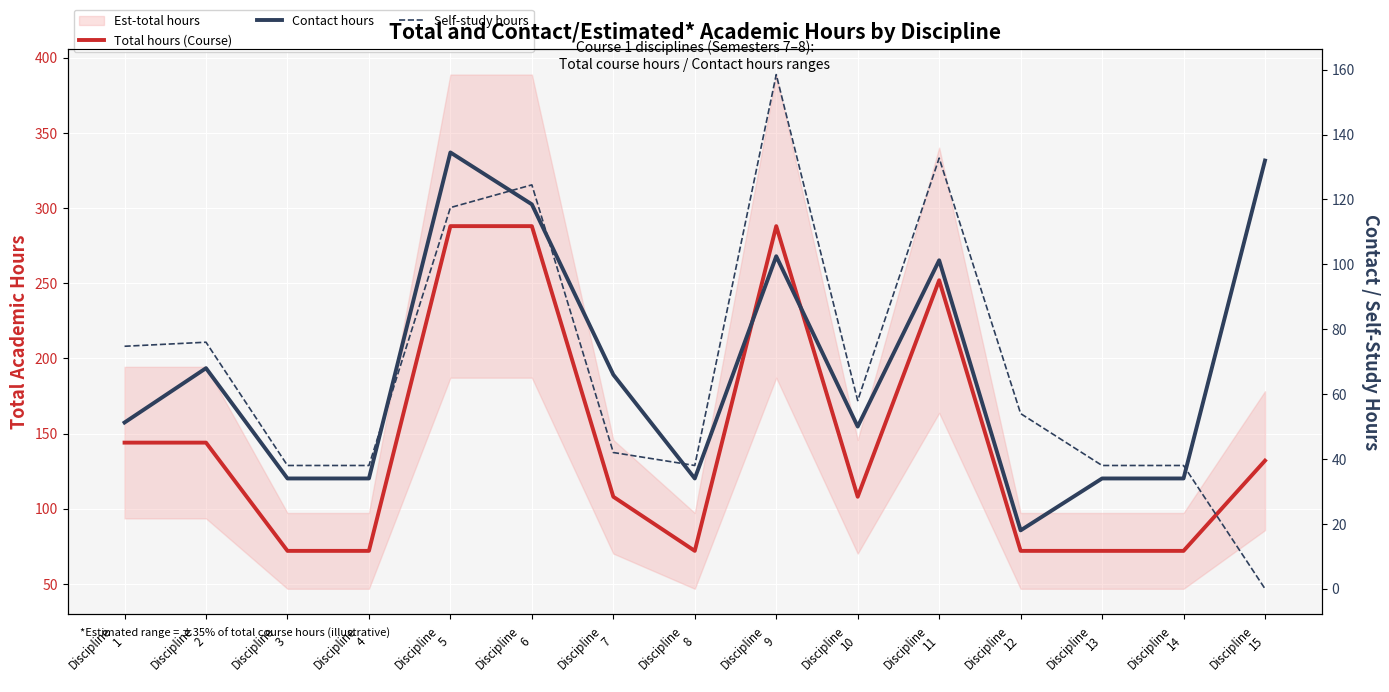

What is the value of the Self-study hours point at the 9th from the left?

158.5